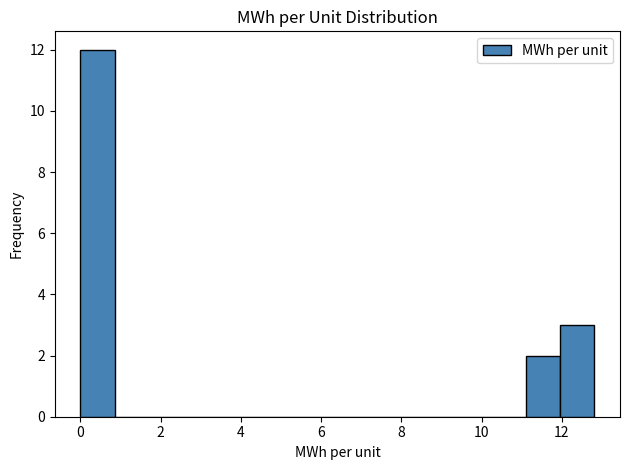

What is the height of the bar covering 11.0 to 12.0 on the x-axis? Neither the bar edges nor the heights are printed on the chart, so give them approximately, as read against the axes.

2